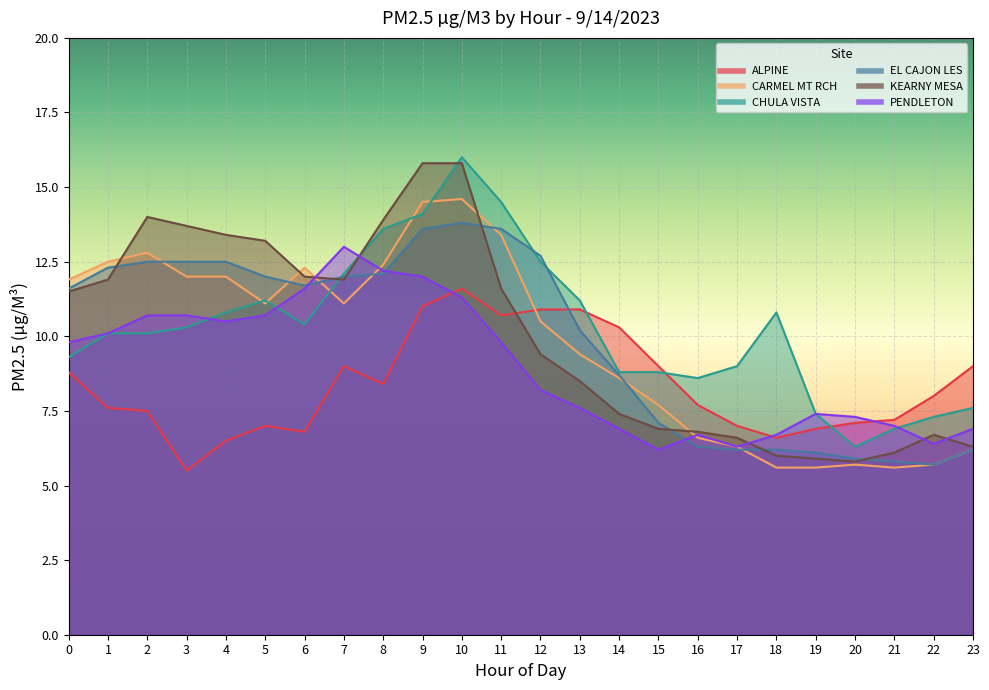

Rank the categories by ALPINE value from lowest to highest.

3, 4, 18, 6, 19, 5, 17, 20, 21, 2, 1, 16, 22, 8, 0, 7, 15, 23, 14, 11, 12, 13, 9, 10